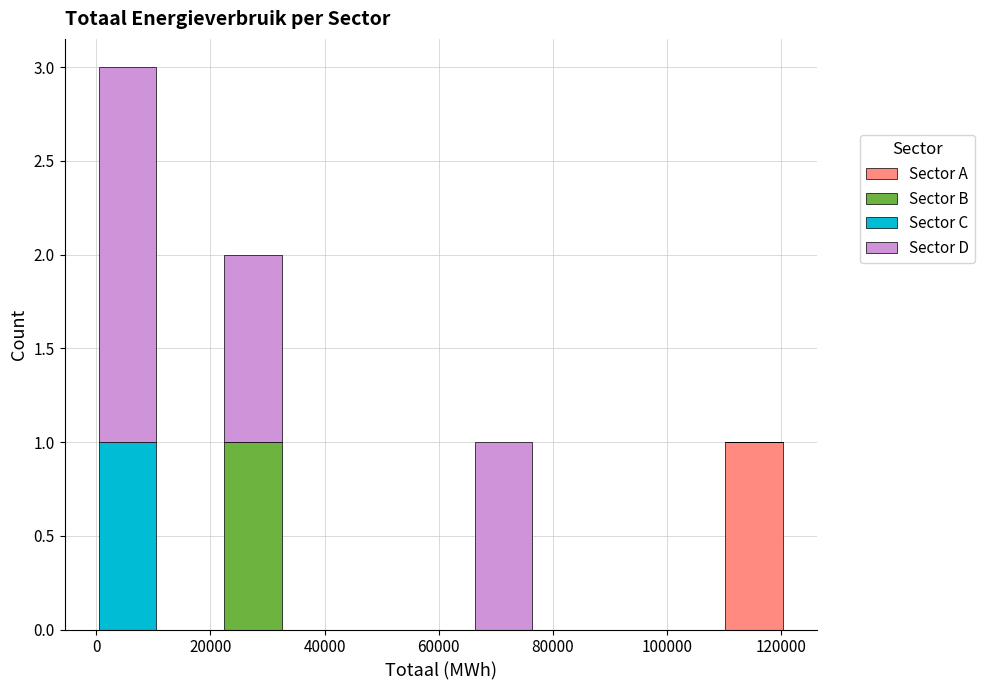

Reading left to right, list every stacked bar in this chart as the range it spans on the x-axis followed by its total height. Neither the bar edges nor the heights are printed on the chart, so give them approximately, as read against the axes.

0 to 10000: 3
10000 to 22000: 0
22000 to 32000: 2
32000 to 44000: 0
44000 to 54000: 0
54000 to 66000: 0
66000 to 76000: 1
76000 to 88000: 0
88000 to 98000: 0
98000 to 110000: 0
110000 to 120000: 1